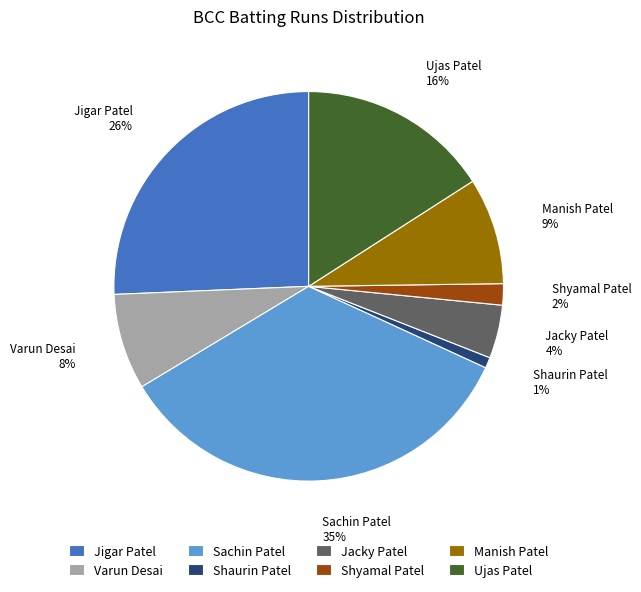

Is Shyamal Patel the majority of the pie?

No